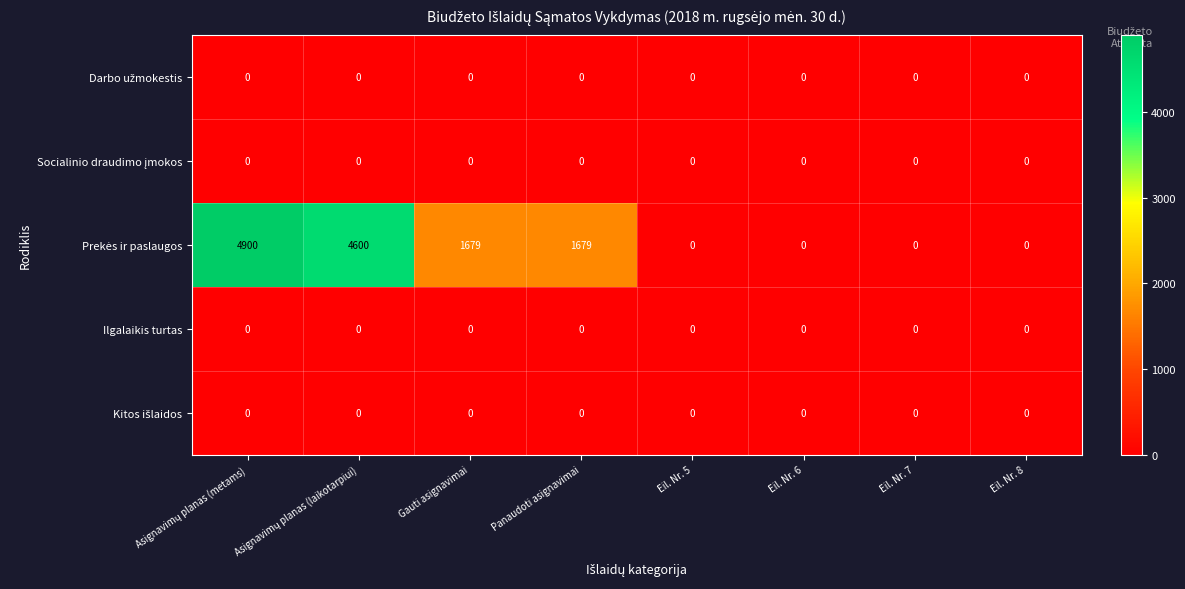

What is the spread (max minus min) of values at Panaudoti asignavimai?

1679